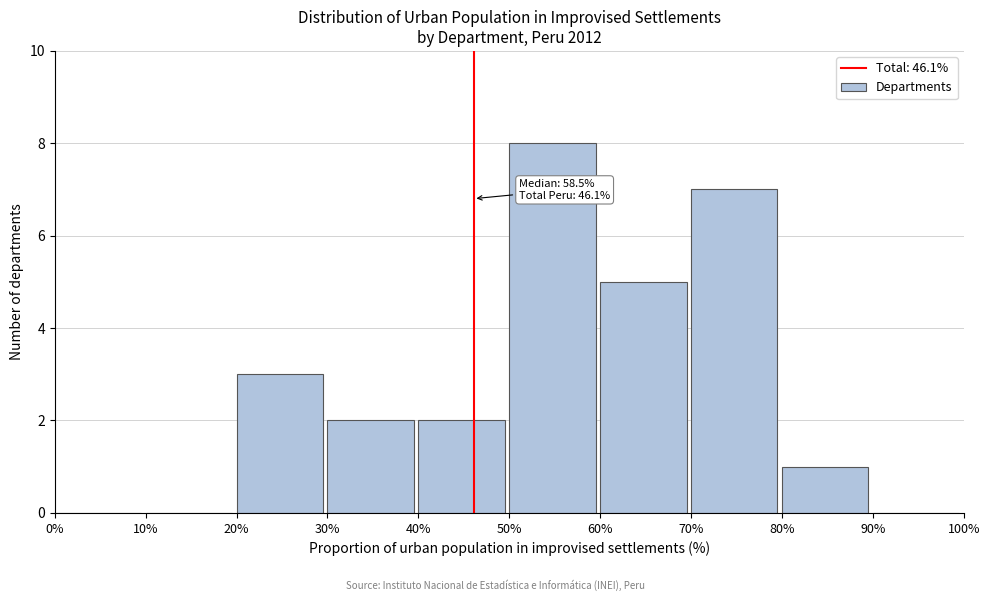

Which range on the x-axis has the tallest bar?

50% to 60%